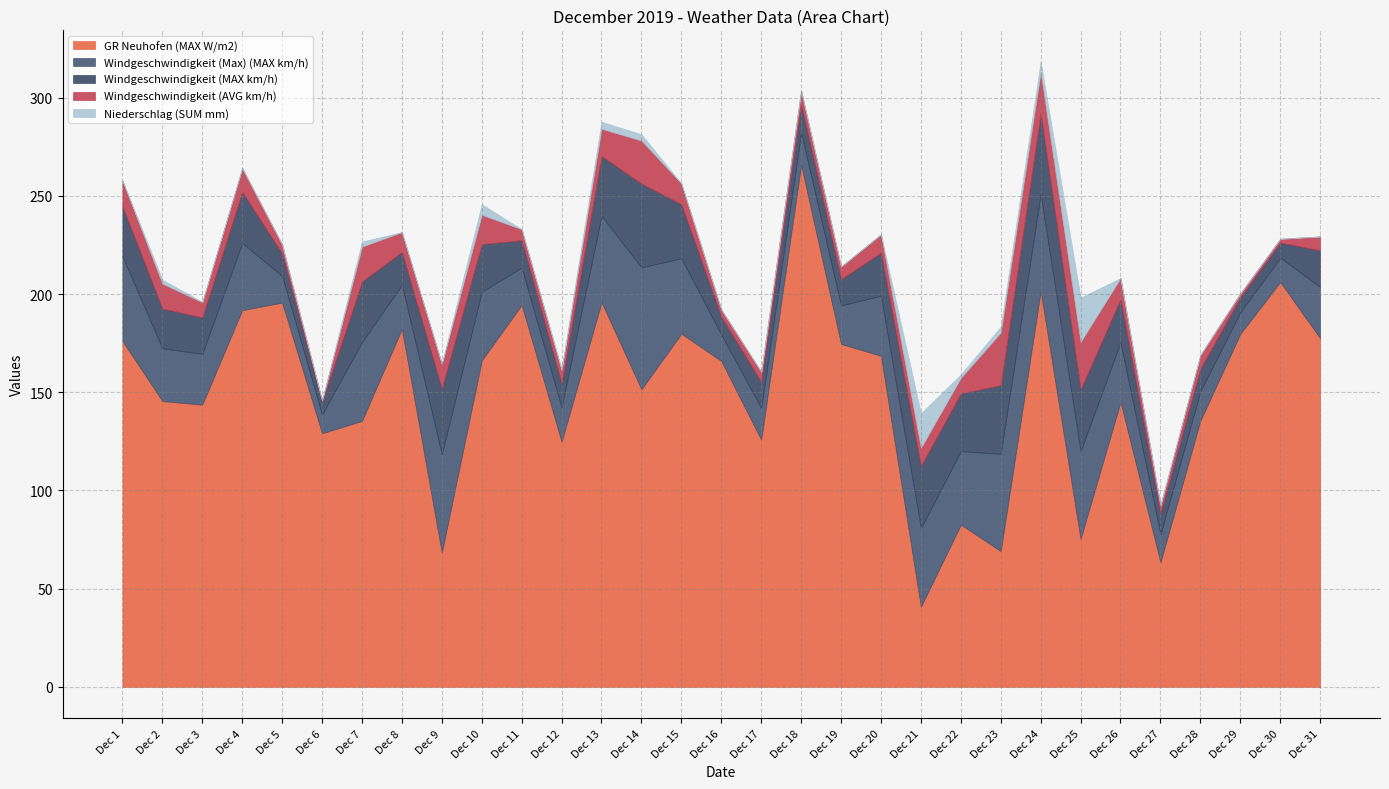

What is the sum of the Windgeschwindigkeit (MAX km/h) values at Dec 19 and Dec 20?

35.4